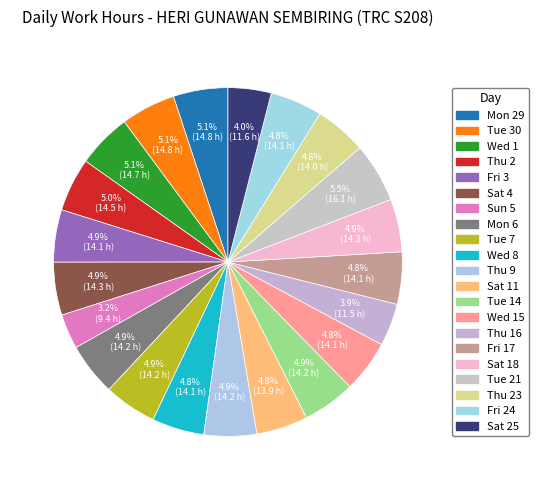

Which category has the smallest portion of the pie?

Sun 5